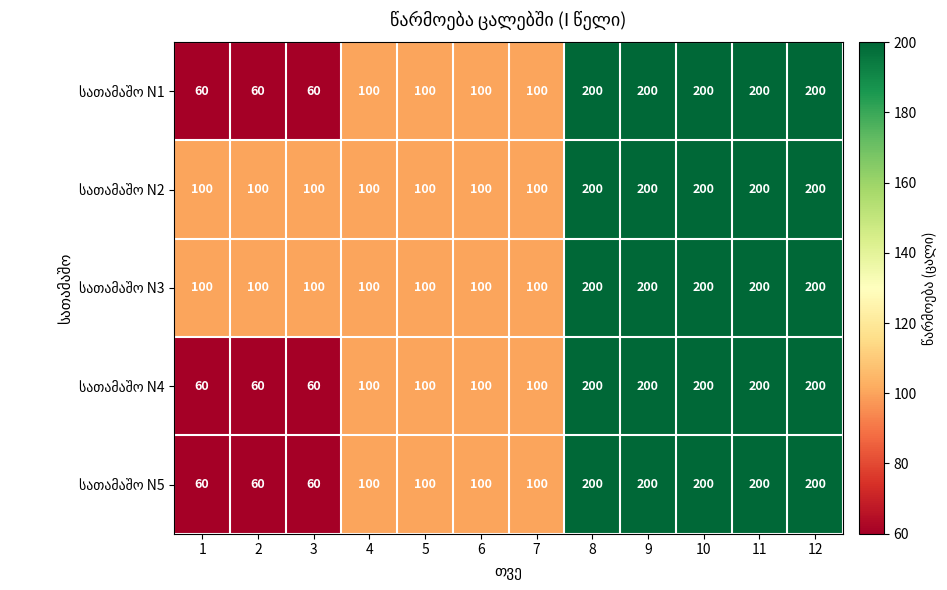

What is the minimum value shown in the chart?

60